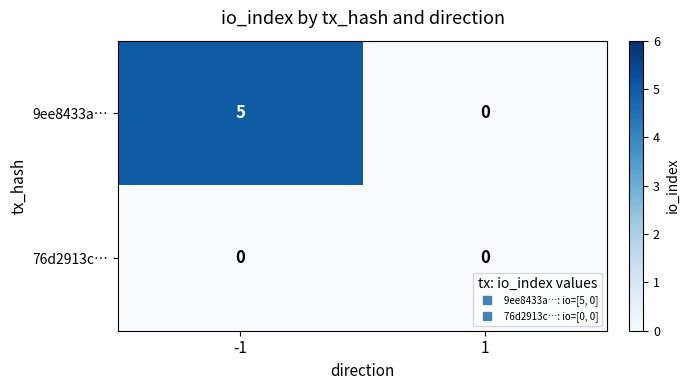

Rank the series by their average value, from highest to lowest.

9ee8433a…, 76d2913c…